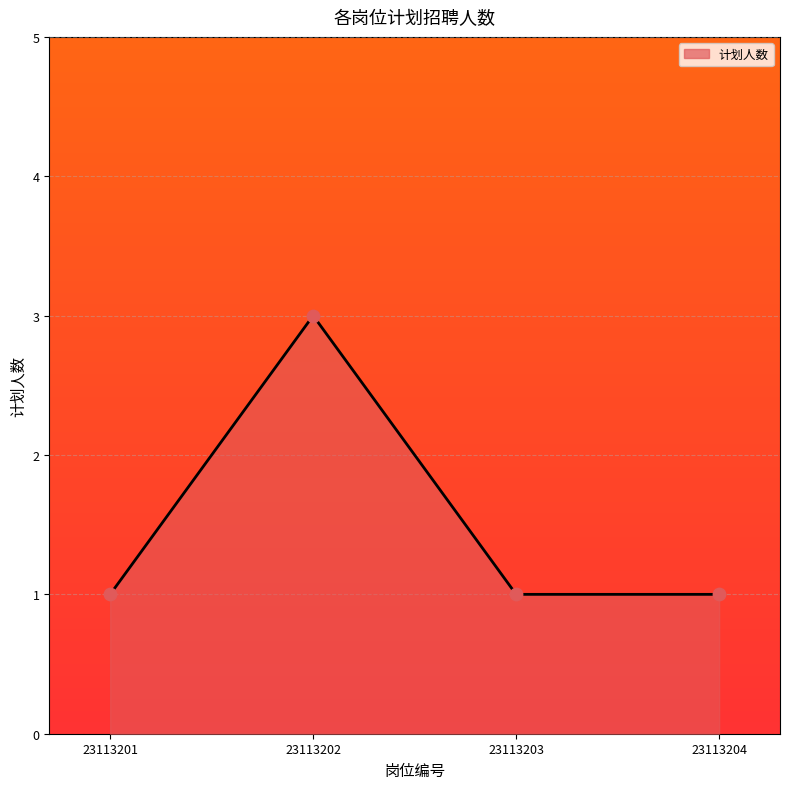

Between 23113204 and 23113201, which is larger?

23113204